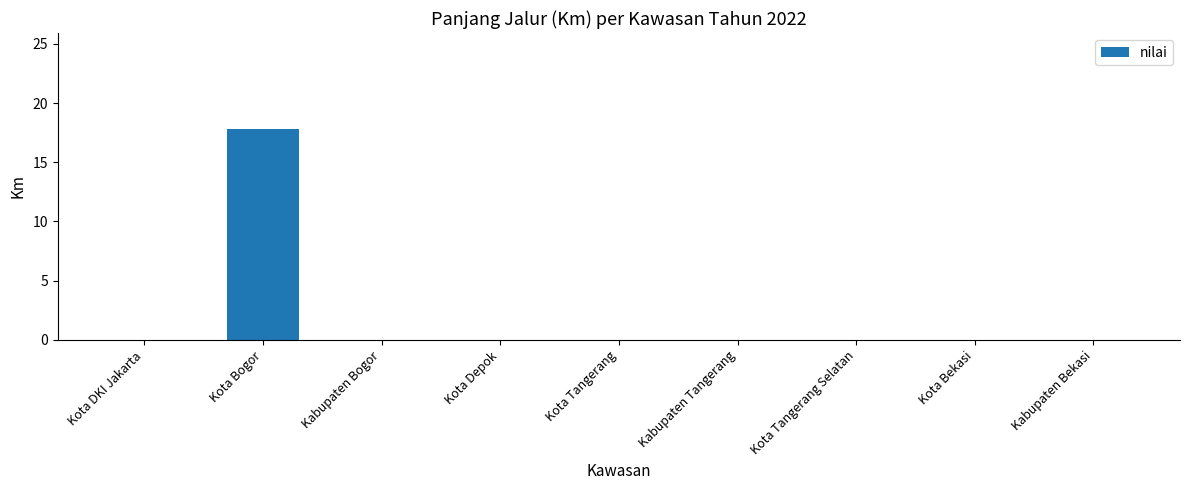

The chart shows a value of -9.9 at Kabupaten Bogor. True or false?

False